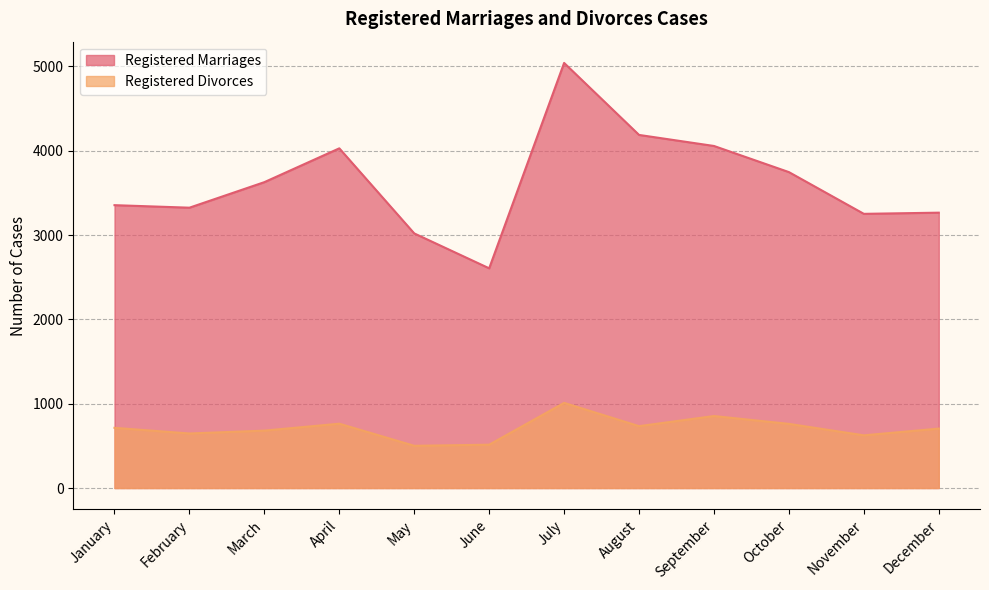

List the series in order of their peak value, highest first.

Registered Marriages, Registered Divorces